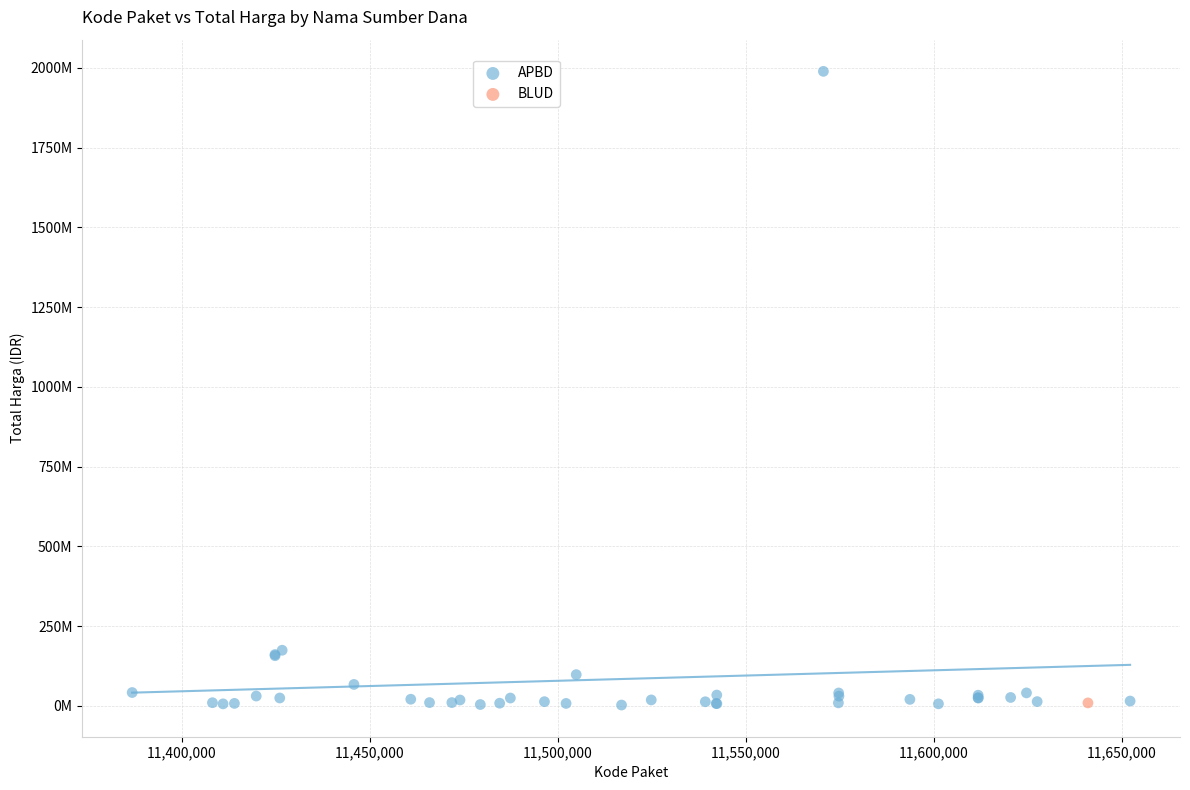

What are all the series names shown in the legend?

APBD, BLUD